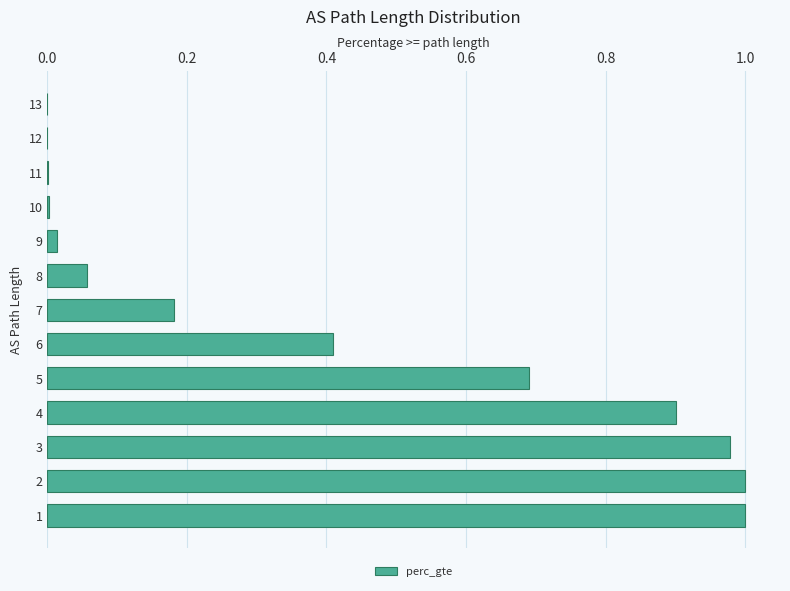

Between 8 and 7, which is larger?

7